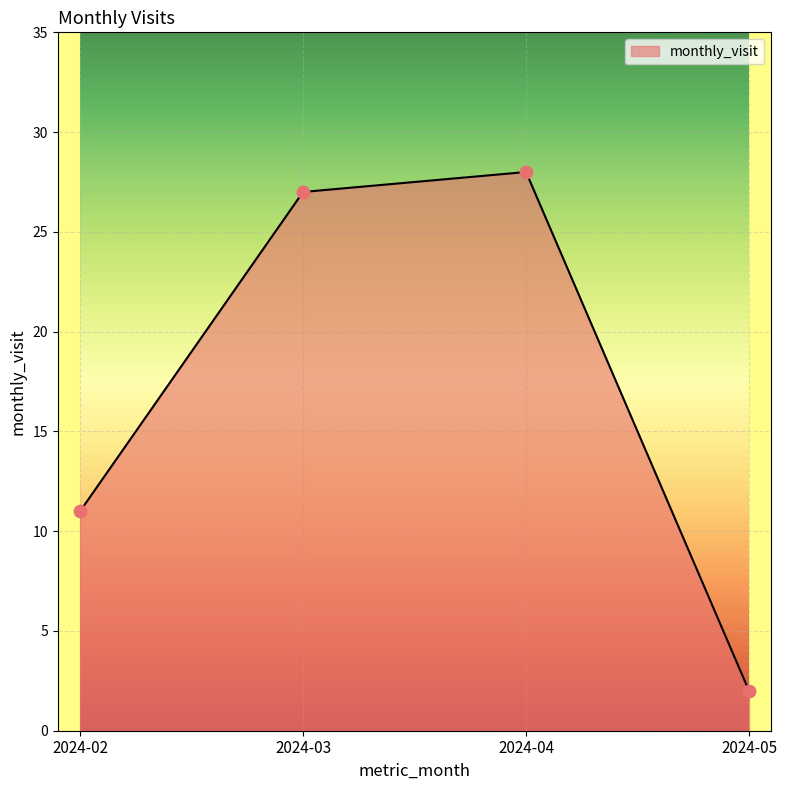

What is the change in value from 2024-04 to 2024-05?

-26